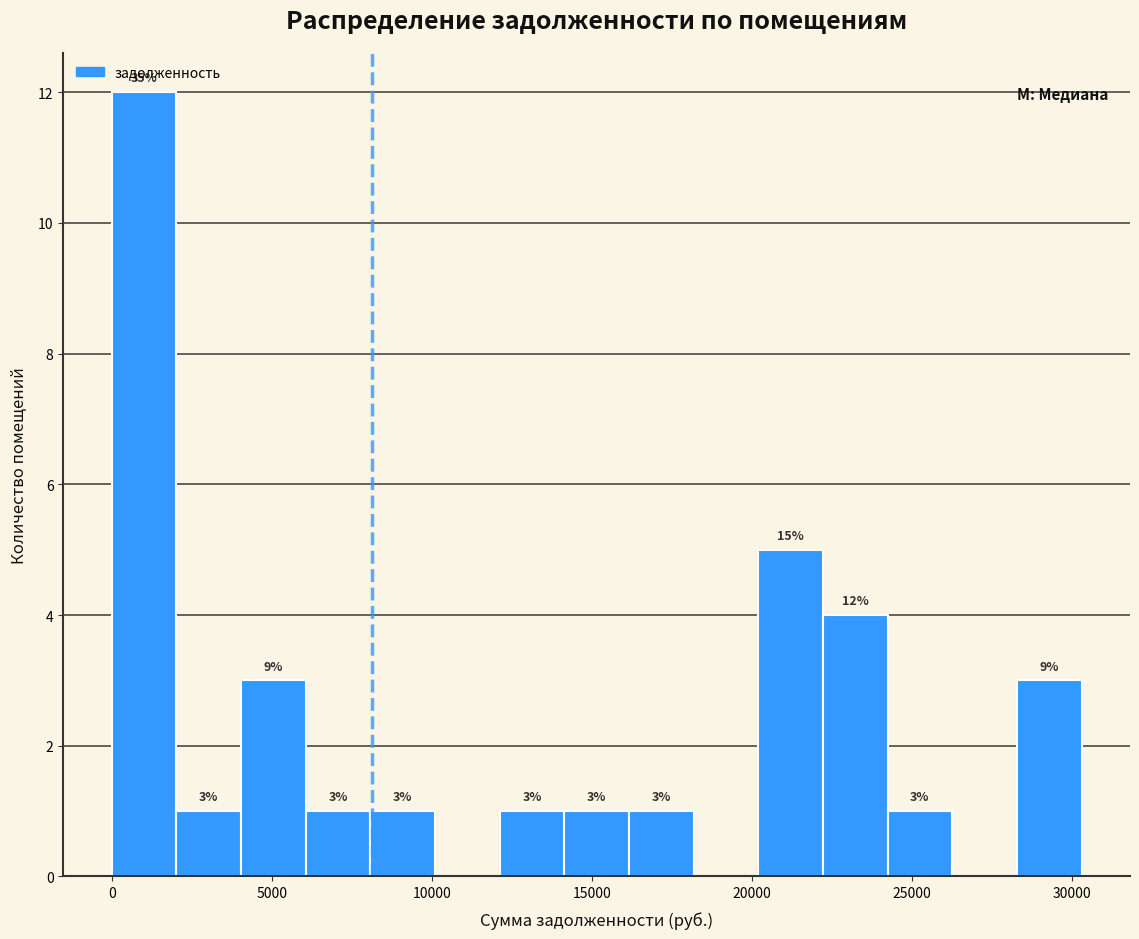

Over which range of the x-axis is the bar tallest?

0 to 2000